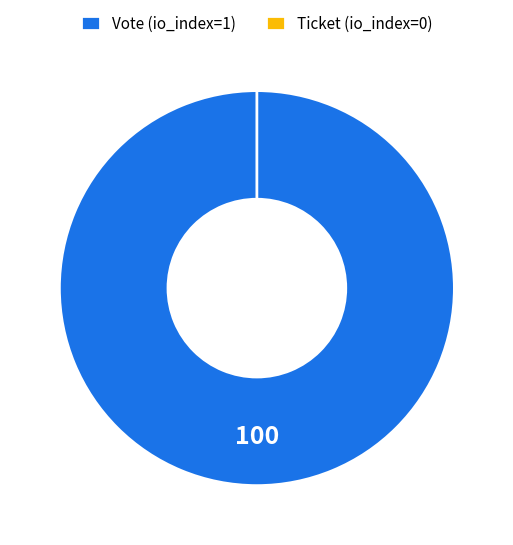

Which slice represents more than half of the pie?

Vote (io_index=1)